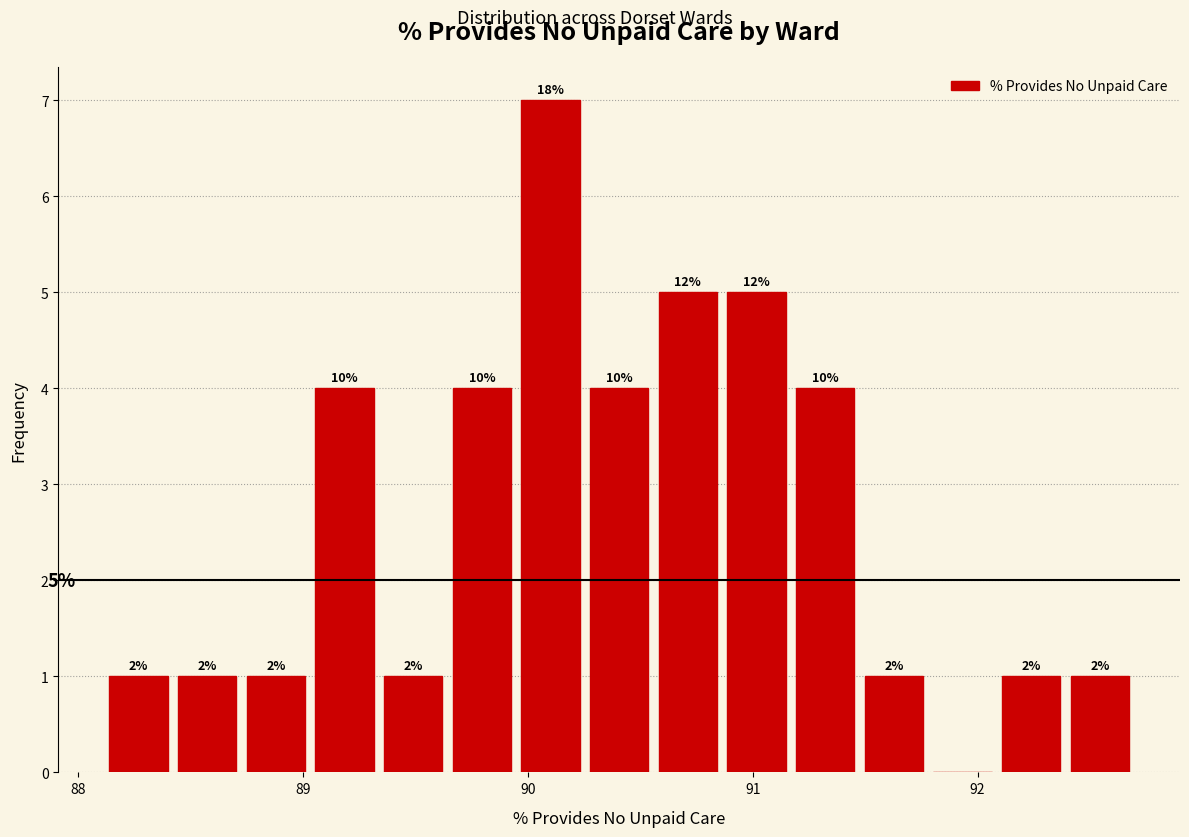

Read against the x-axis, roughly where is the centre of the tallest bar?

90.1